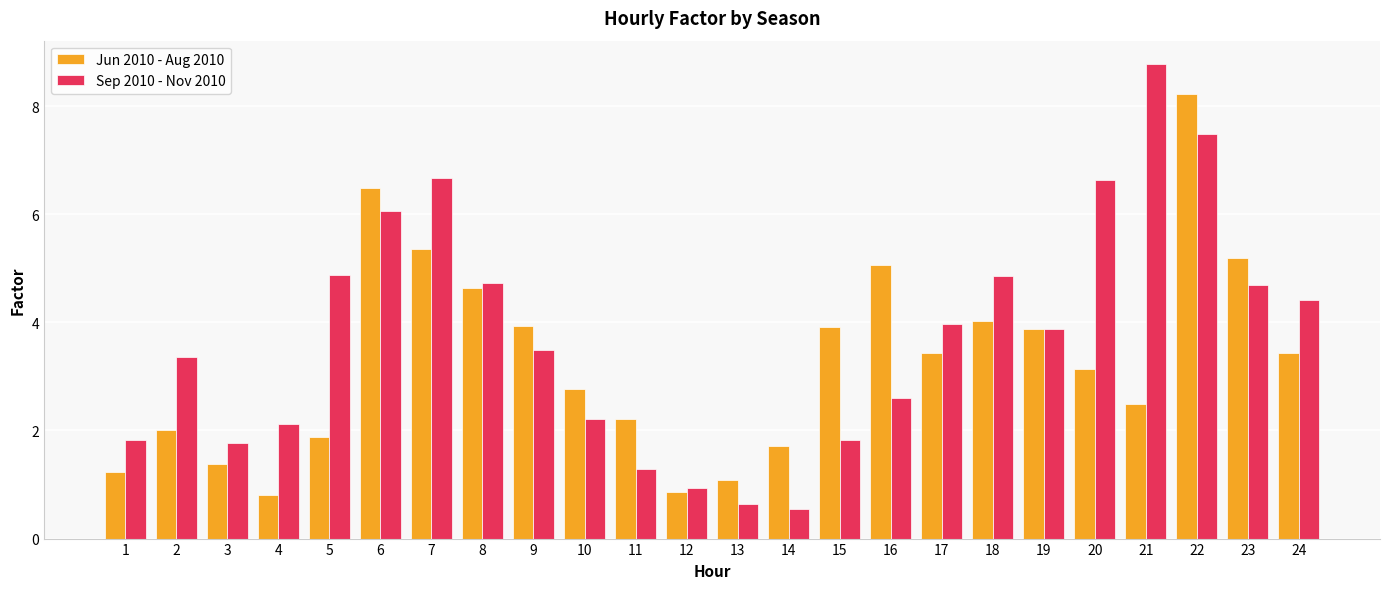

How many bars are there in each group?

2